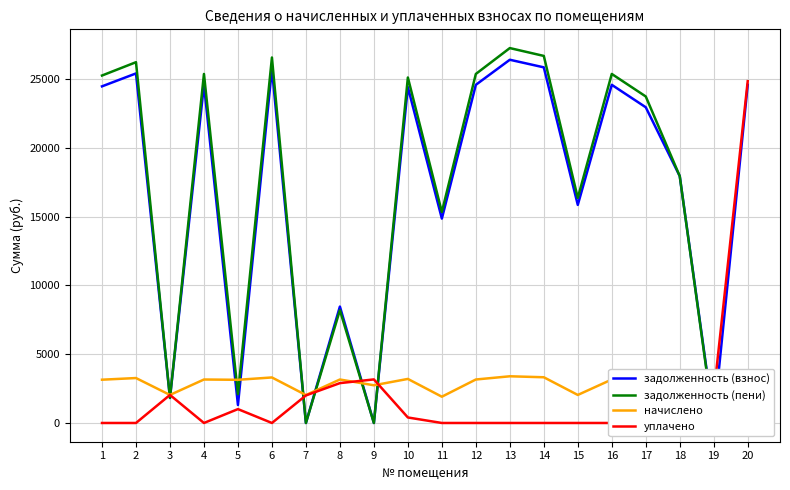

True or false: задолженность (взнос) has a value of 618.1 at 5.

False